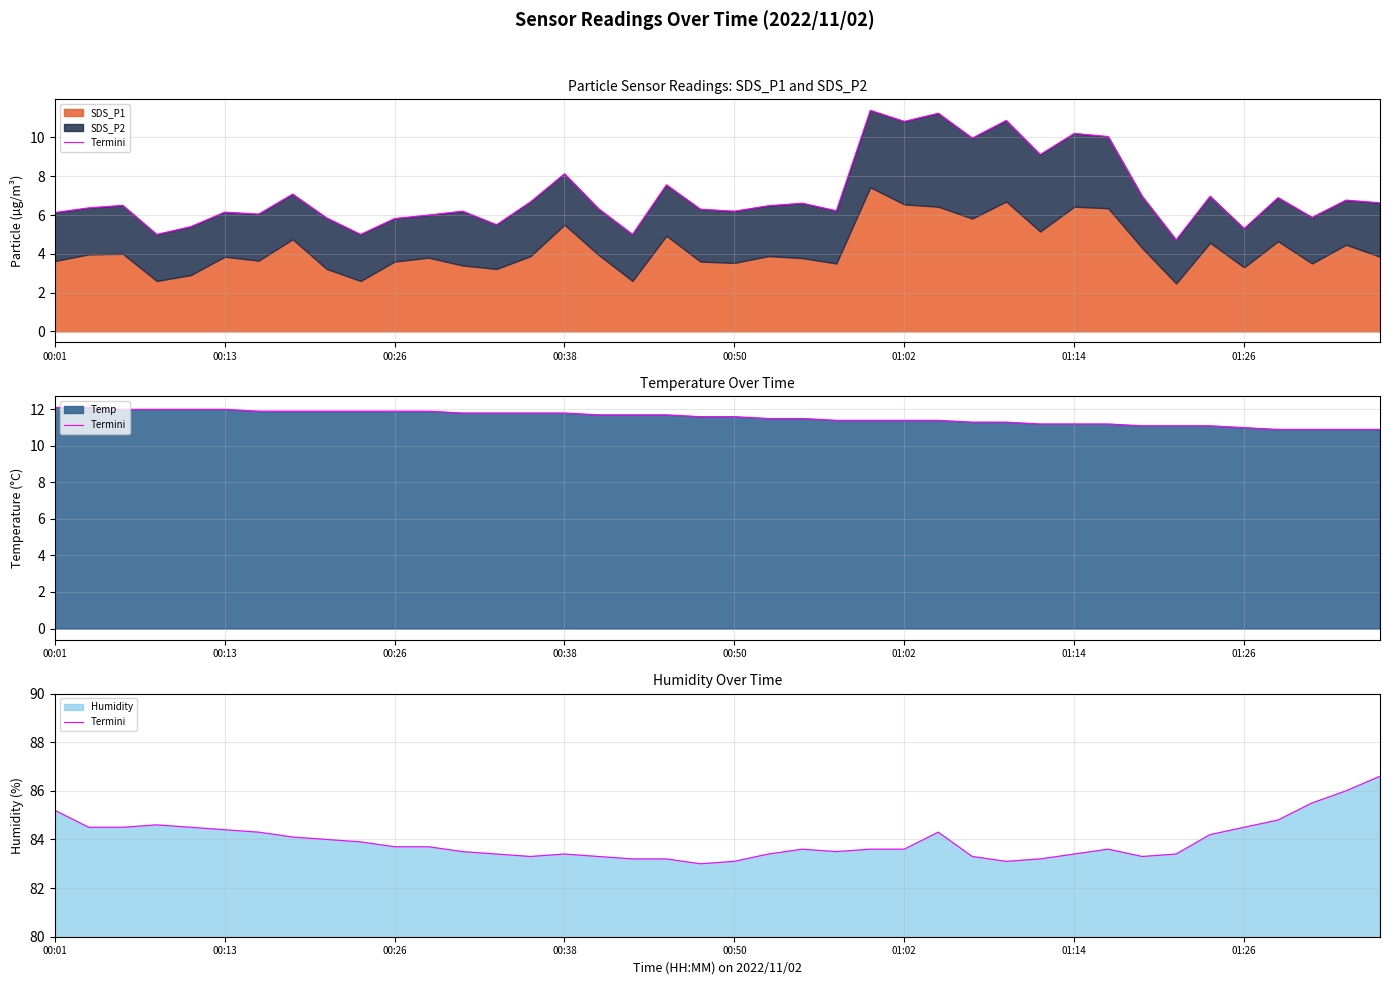

What is the sum of the values at 16 and 24?

166.9